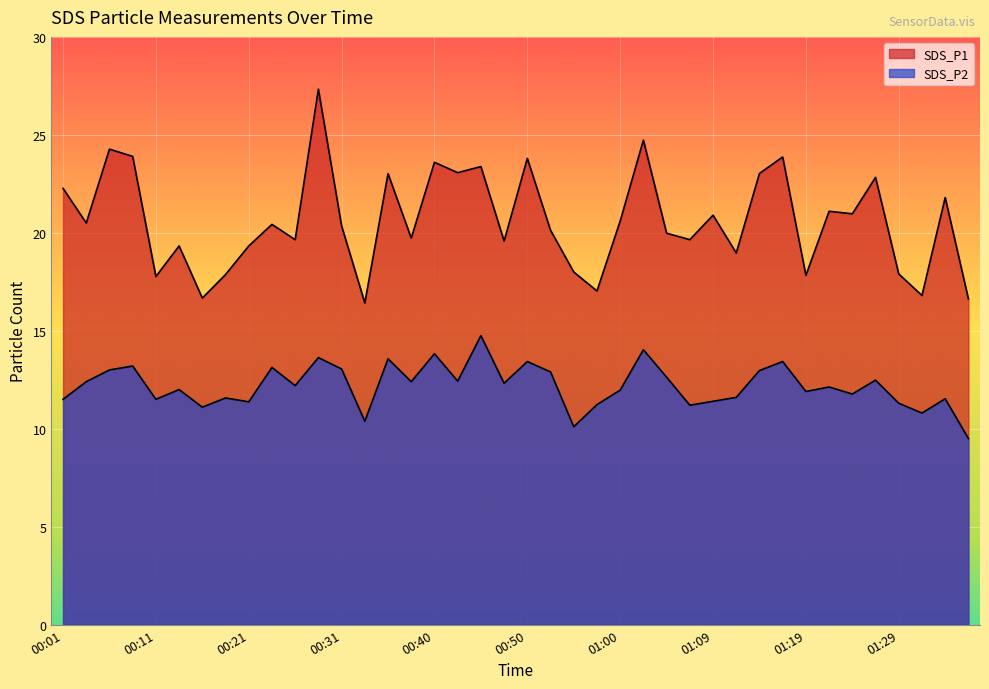

Reading left to right, list all the values displayed in this chart.

SDS_P1: 00:01=22.3	00:04=20.5	00:06=24.3	00:09=23.9	00:11=17.8	00:13=19.3	00:16=16.7	00:18=17.9	00:21=19.3	00:23=20.4	00:26=19.6	00:28=27.3	00:31=20.4	00:33=16.4	00:35=23.0	00:38=19.7	00:40=23.6	00:43=23.1	00:45=23.4	00:48=19.6	00:50=23.8	00:52=20.1	00:55=18.0	00:57=17.0	01:00=20.6	01:02=24.7	01:05=20.0	01:07=19.6	01:09=20.9	01:12=19.0	01:14=23.0	01:17=23.9	01:19=17.8	01:22=21.1	01:24=21.0	01:26=22.8	01:29=17.9	01:31=16.8	01:34=21.8	01:36=16.6
SDS_P2: 00:01=11.5	00:04=12.4	00:06=13.0	00:09=13.2	00:11=11.5	00:13=12.0	00:16=11.1	00:18=11.6	00:21=11.4	00:23=13.1	00:26=12.2	00:28=13.6	00:31=13.1	00:33=10.4	00:35=13.6	00:38=12.4	00:40=13.8	00:43=12.4	00:45=14.8	00:48=12.3	00:50=13.4	00:52=12.9	00:55=10.1	00:57=11.2	01:00=12.0	01:02=14.0	01:05=12.6	01:07=11.2	01:09=11.4	01:12=11.6	01:14=13.0	01:17=13.4	01:19=11.9	01:22=12.1	01:24=11.8	01:26=12.5	01:29=11.3	01:31=10.8	01:34=11.5	01:36=9.5